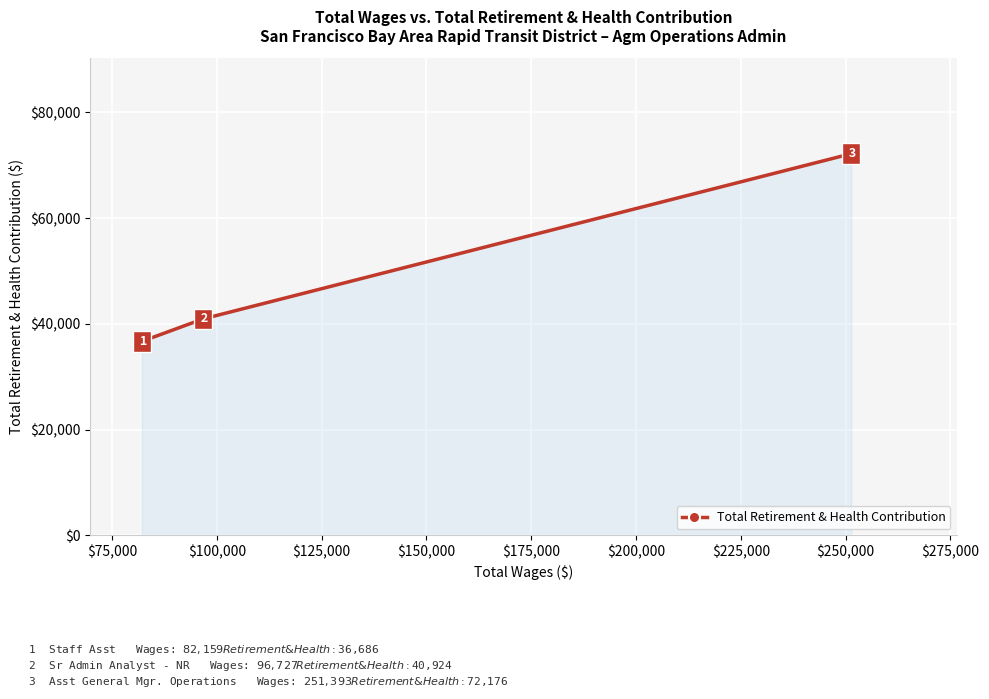

What is the value of the 1st point from the left?

36686